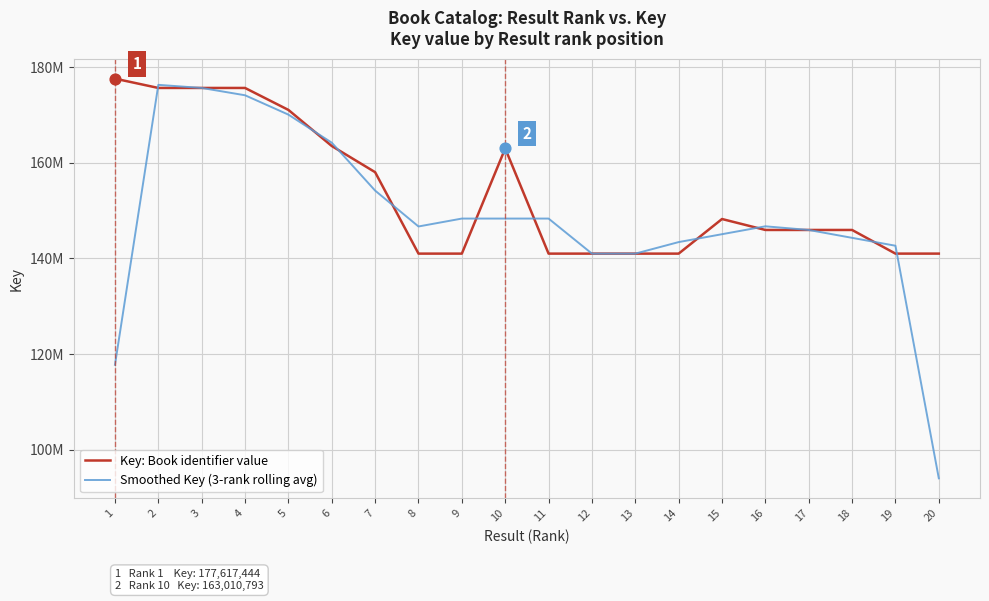

At which category is the sum across all series the highest?

2